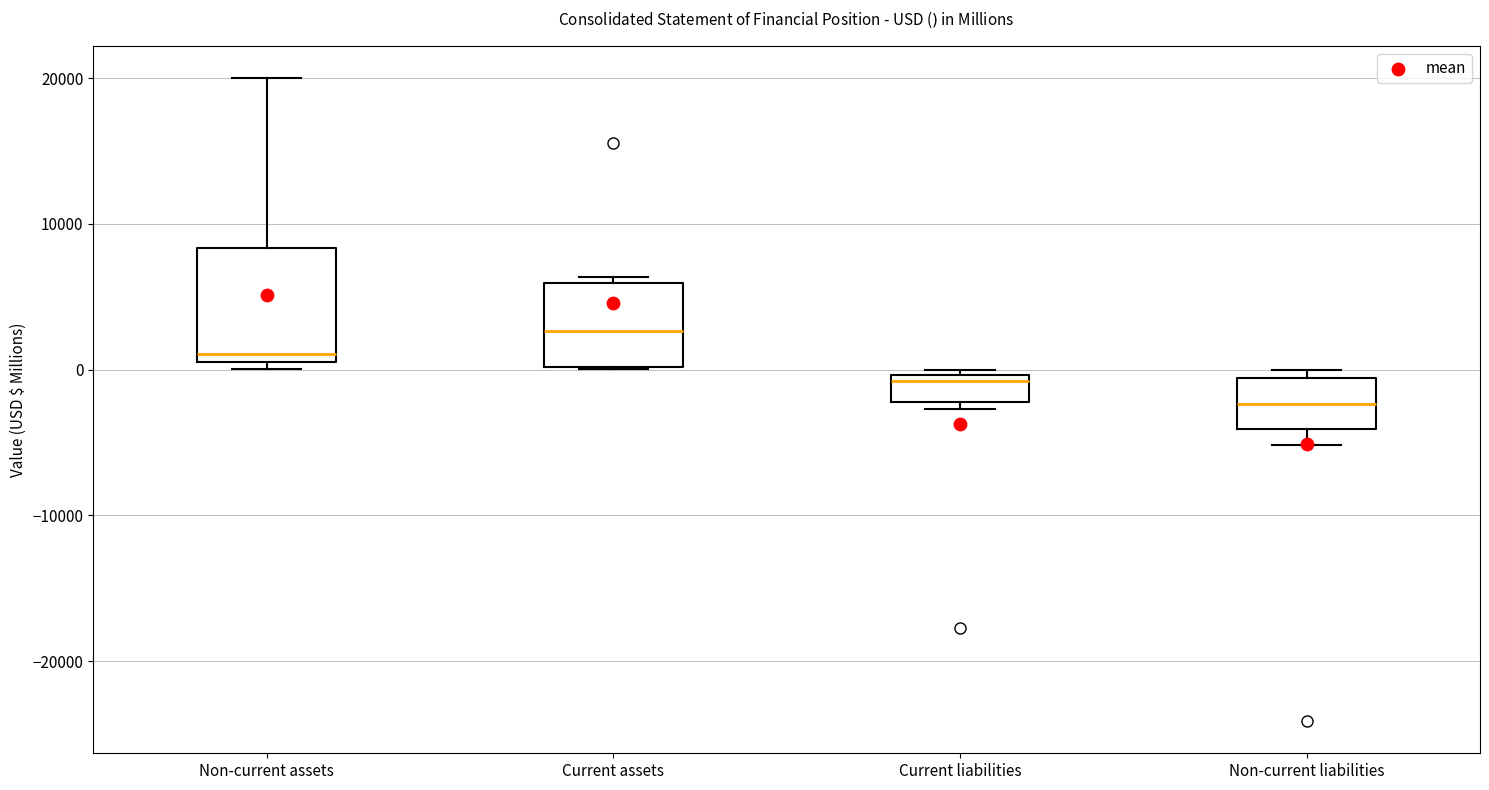

Where is the lower edge of the box for Current assets on the y-axis? The values are not printed on the chart, so give them approximately, as read against the axis.

0